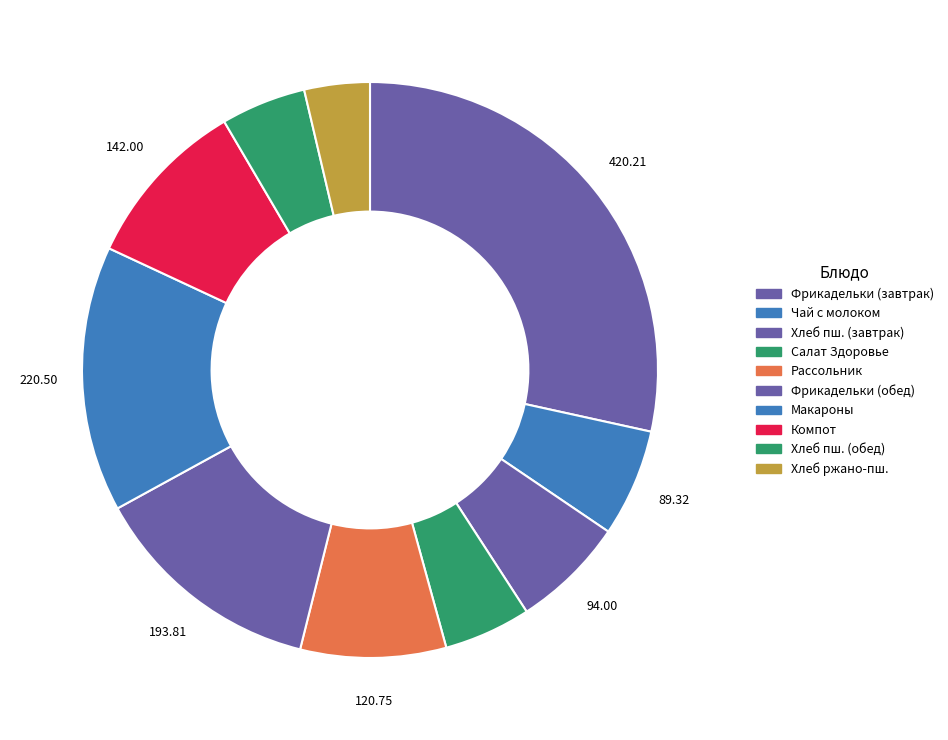

To the nearest percent, what is the difference between the largest and smallest slice percentages?

25%